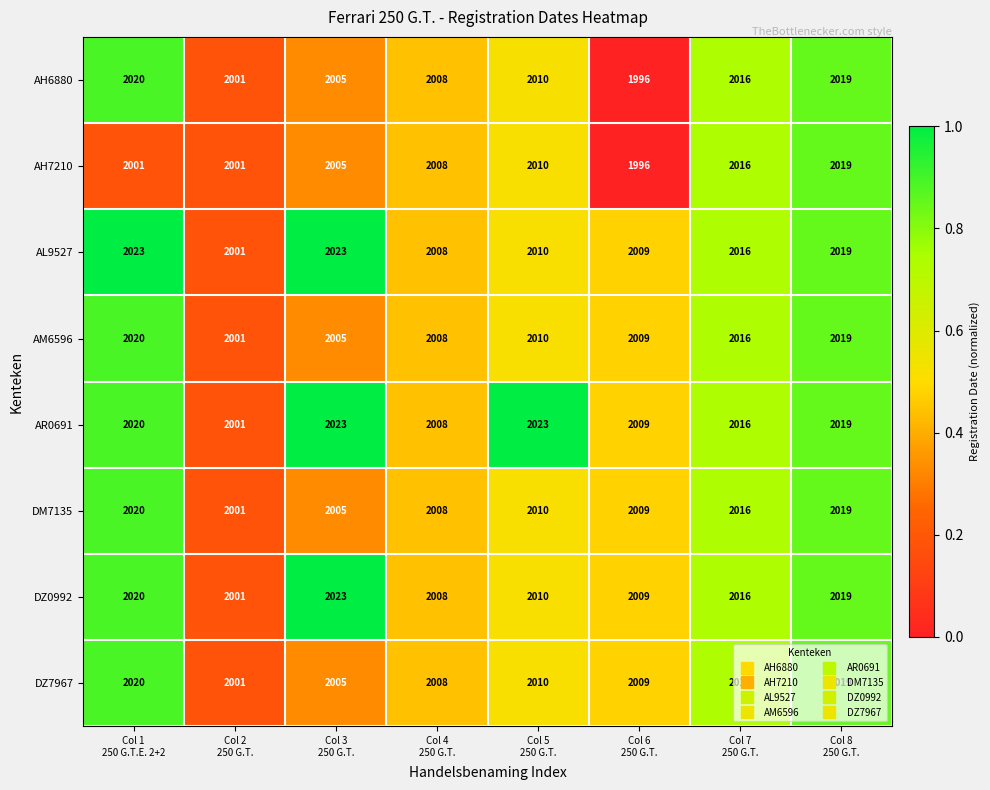

Which series has the largest range (max minus min)?

AH6880